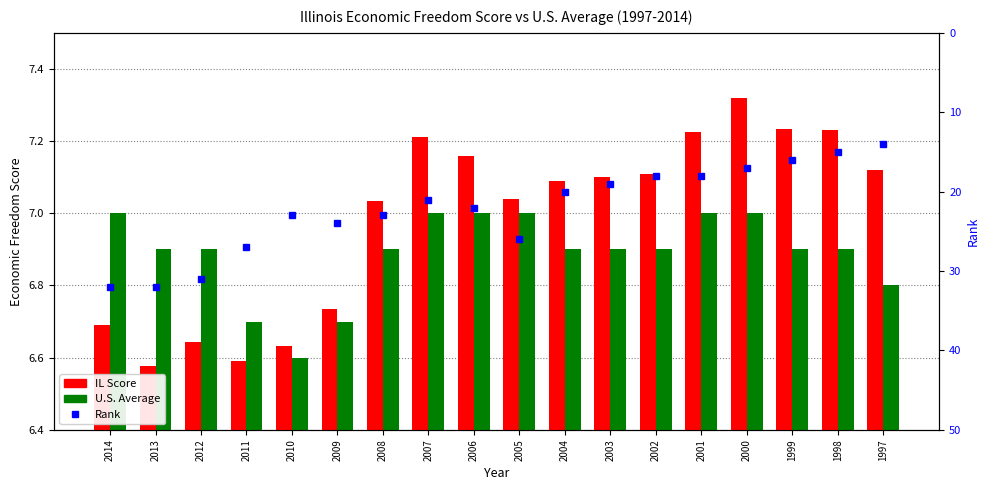

What is the spread (max minus min) of values at 2013?

25.4